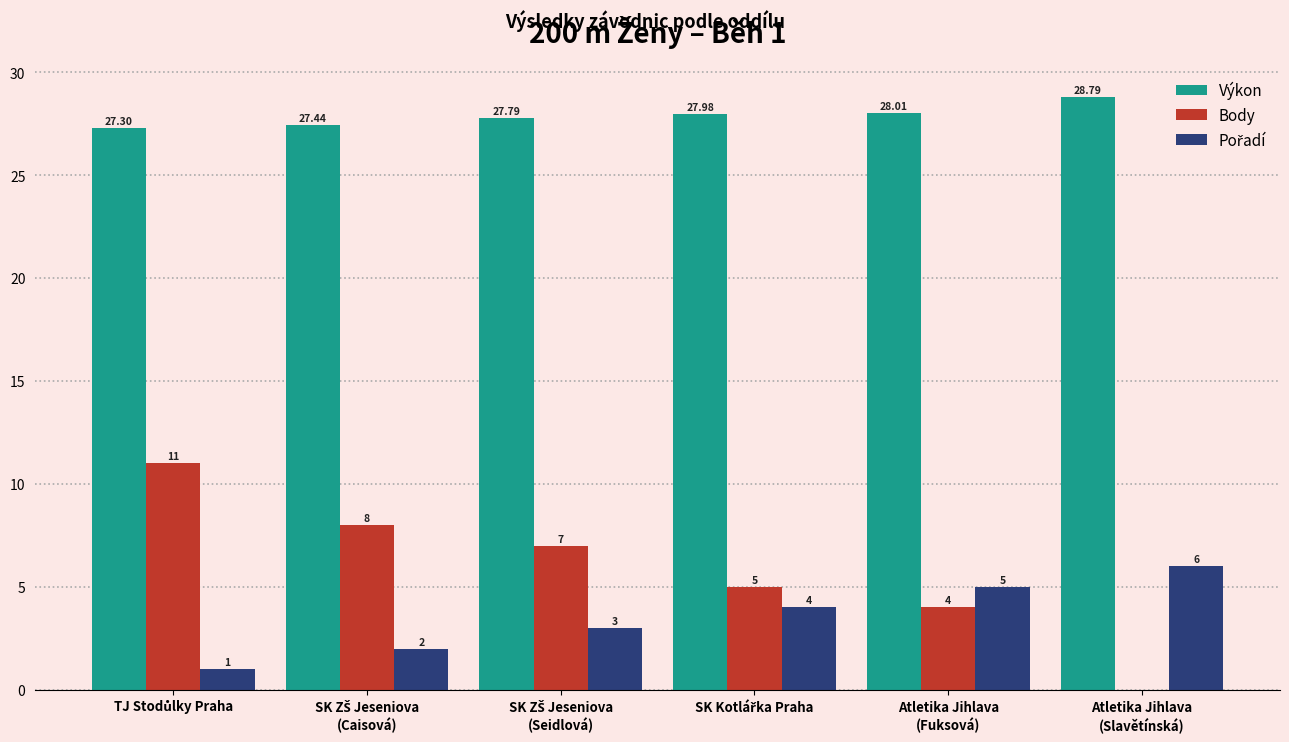

What is the maximum value shown in the chart?

28.8